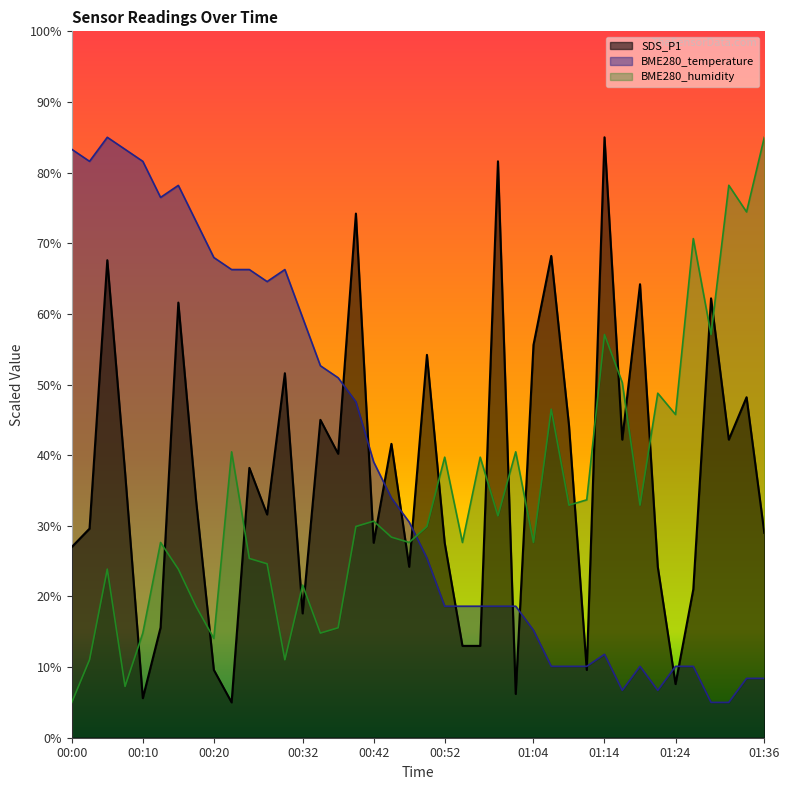

What is the minimum value shown in the chart?

5.0